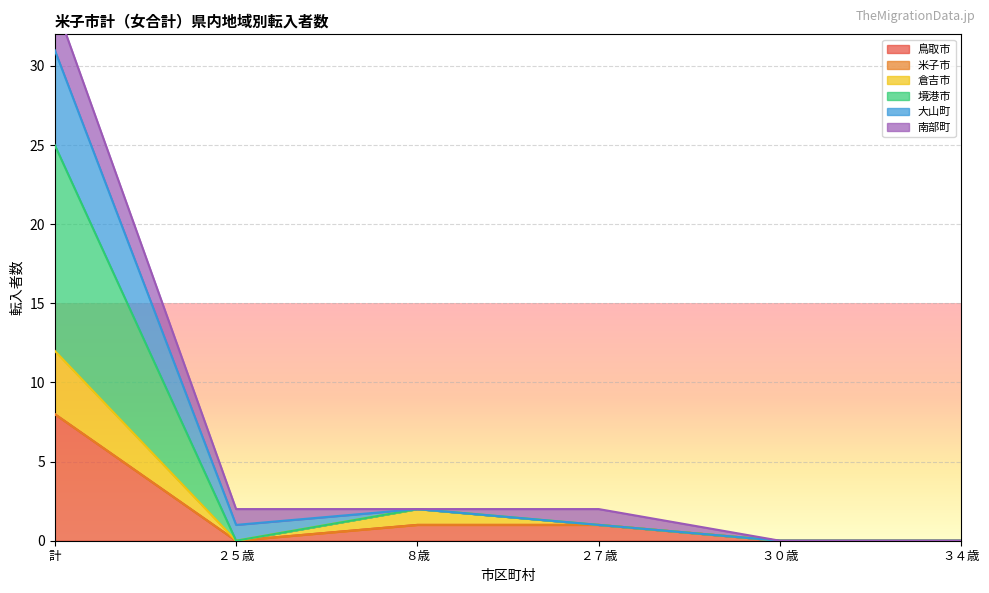

At which category does the chart reach its peak across all series?

計